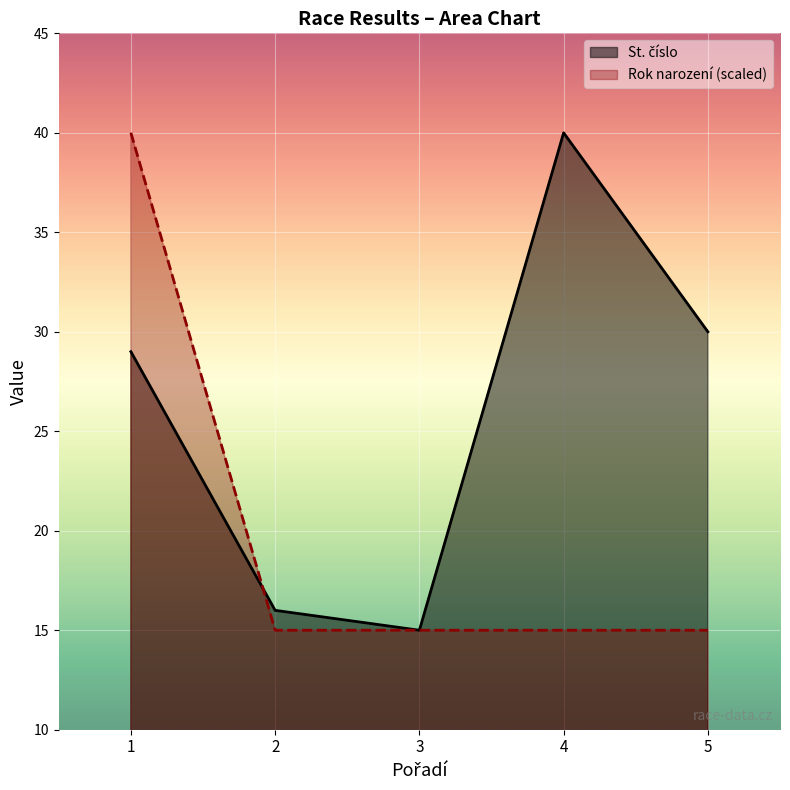

How many data points in St. číslo are less than 29?

2